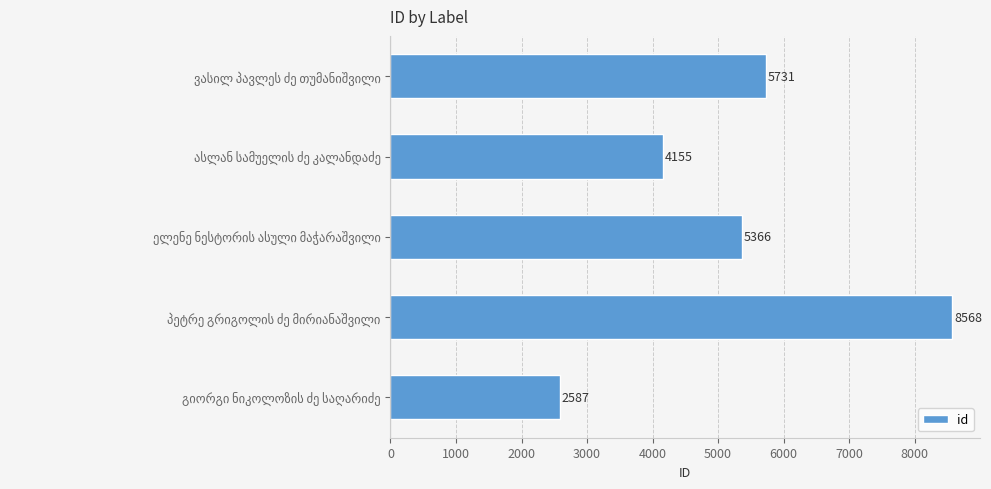

What is the value of the 3rd bar from the top?

5366